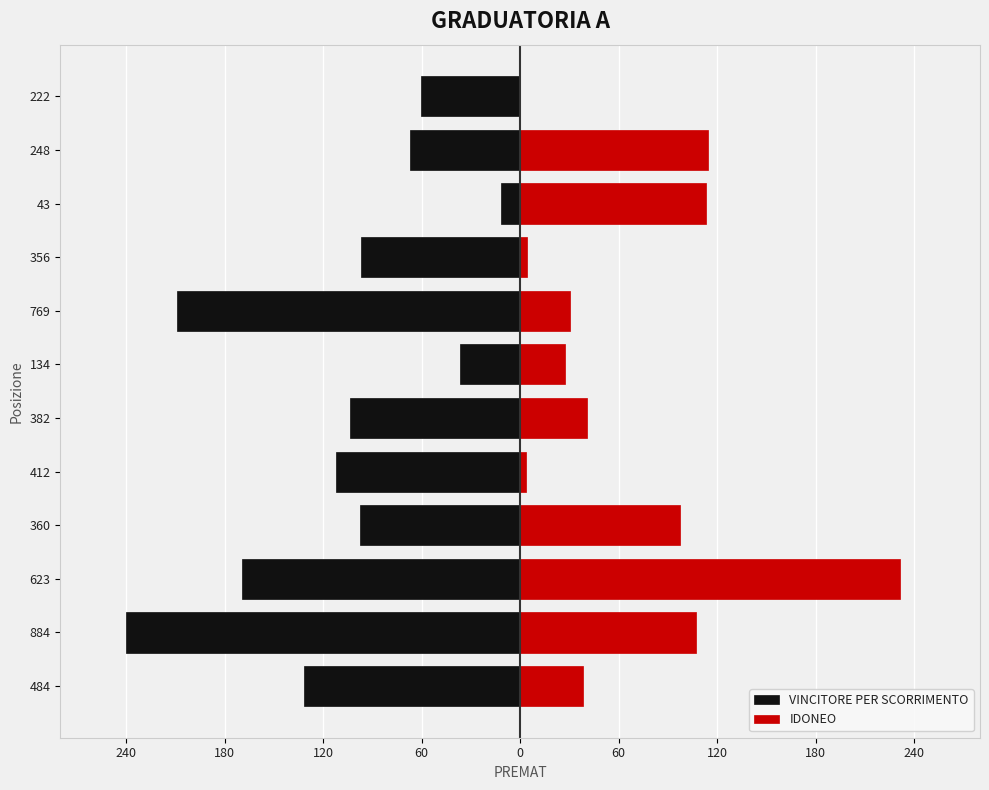

Which series has the widest spread of values?

IDONEO